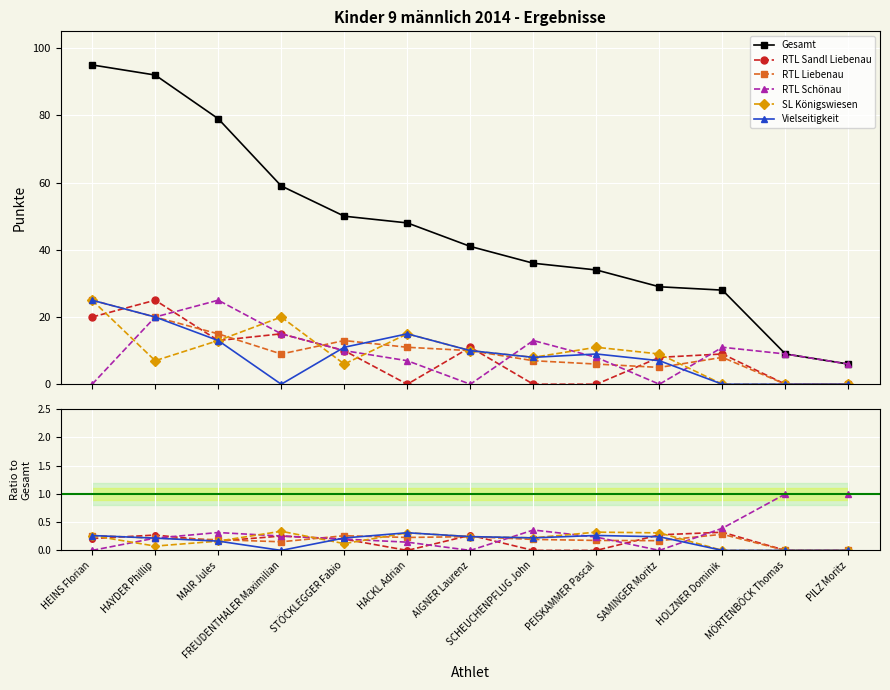

Between MAIR Jules and PEISKAMMER Pascal, which is larger?

MAIR Jules